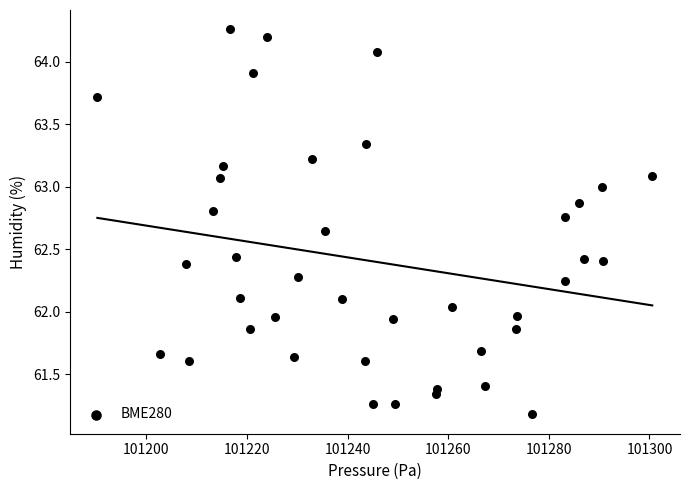

What is the range of X values (max minus min)?

110.3